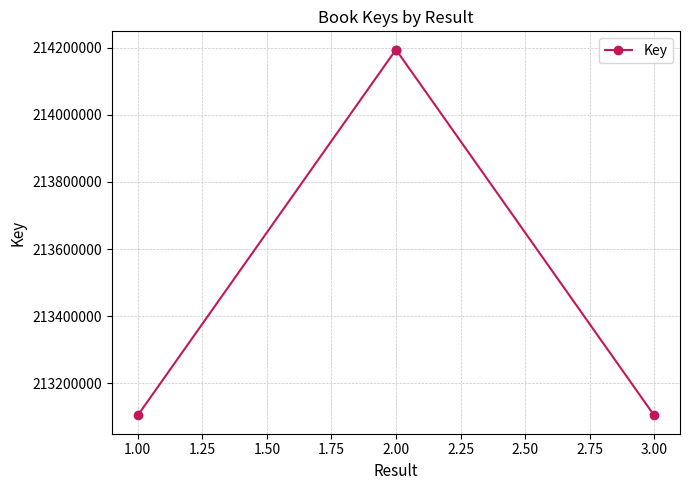

What is the value of the 1st point from the left?

213104478